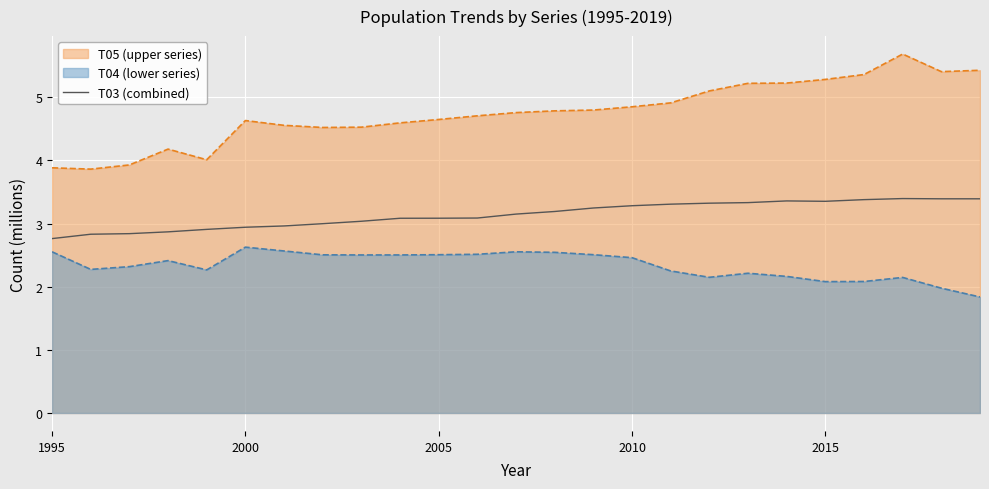

Which series has the widest spread of values?

T05 (upper series)